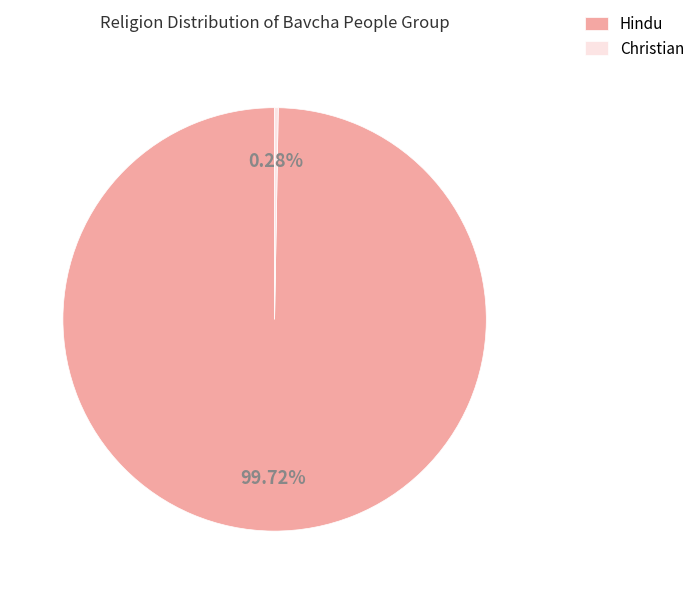

The Hindu slice represents 90% of the pie. True or false?

False